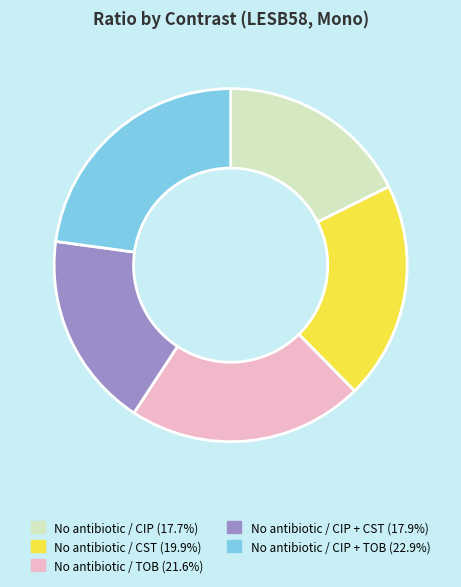

Does any single category account for the majority?

No